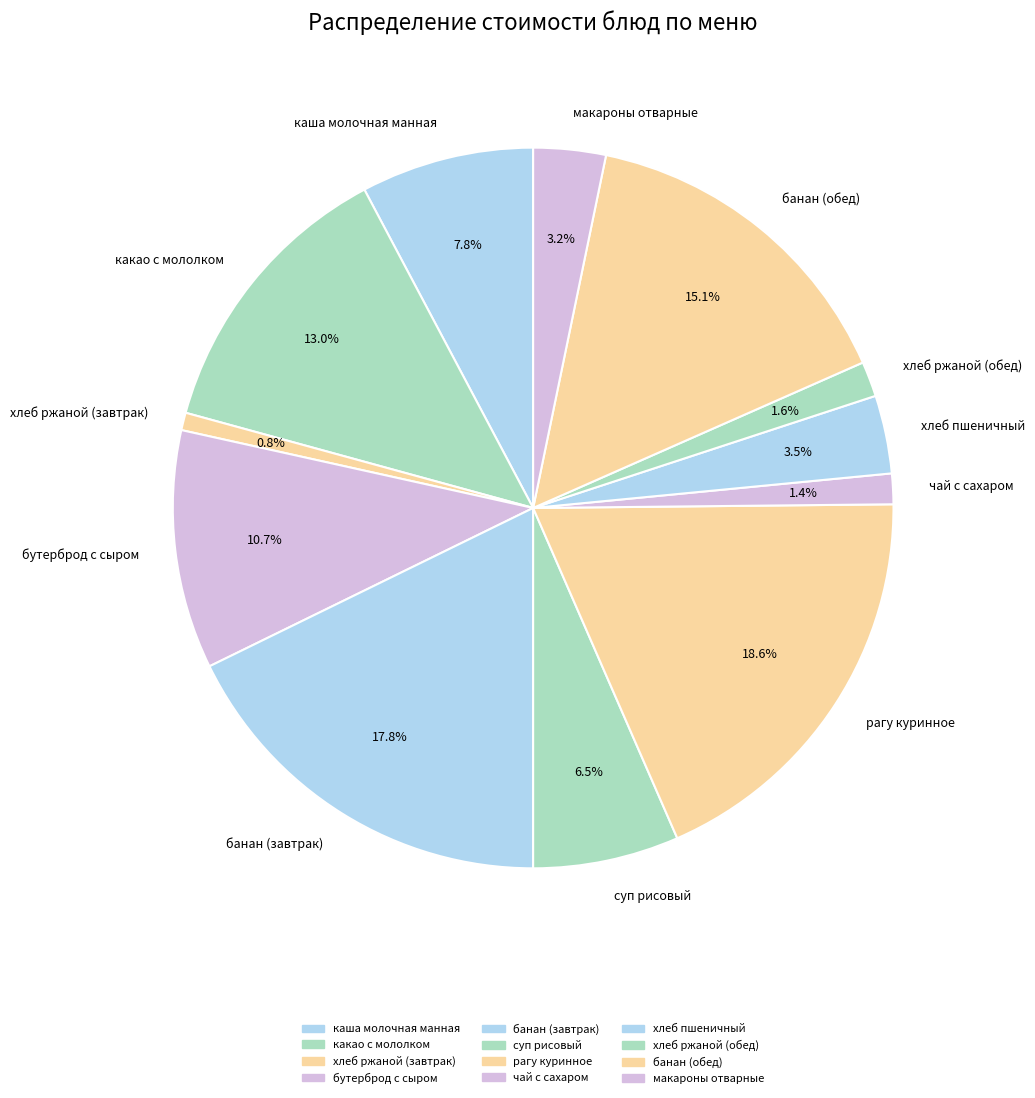

To the nearest percent, what is the combined percentage of хлеб ржаной (завтрак) and суп рисовый?

7%